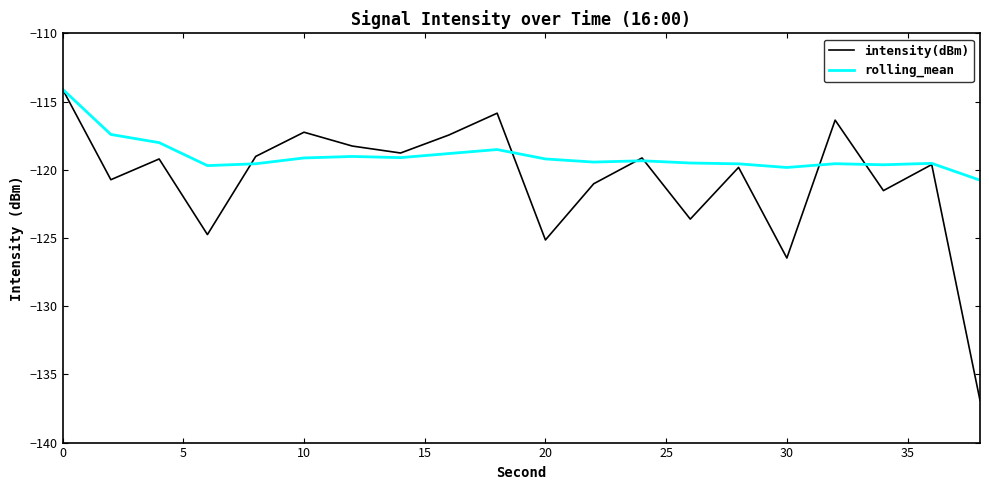

Which series has the widest spread of values?

intensity(dBm)